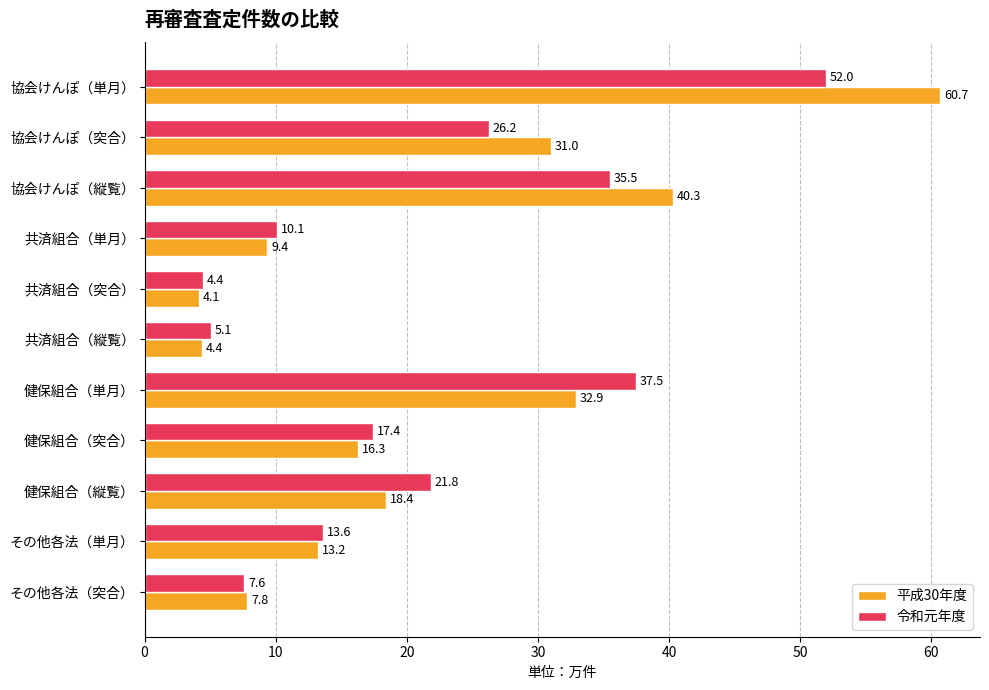

What are all the series names shown in the legend?

平成30年度, 令和元年度